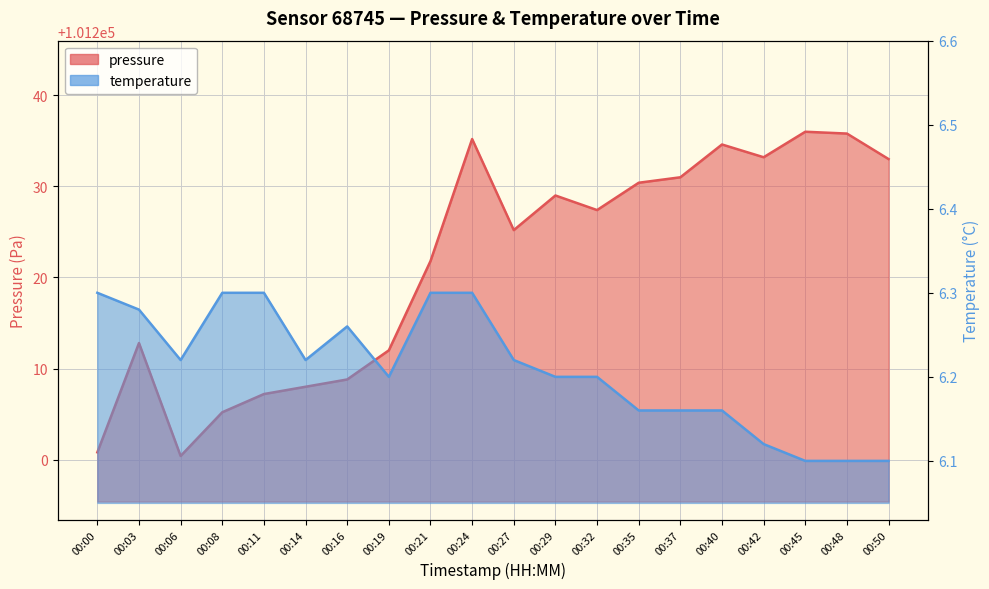

What are all the series names shown in the legend?

pressure, temperature